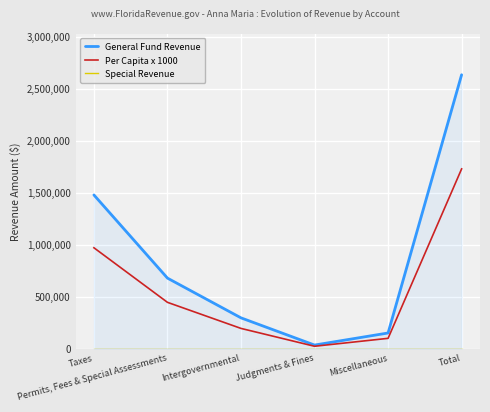

Is the value of General Fund Revenue at Total greater than the value of Per Capita x 1000 at Permits, Fees & Special Assessments?

Yes